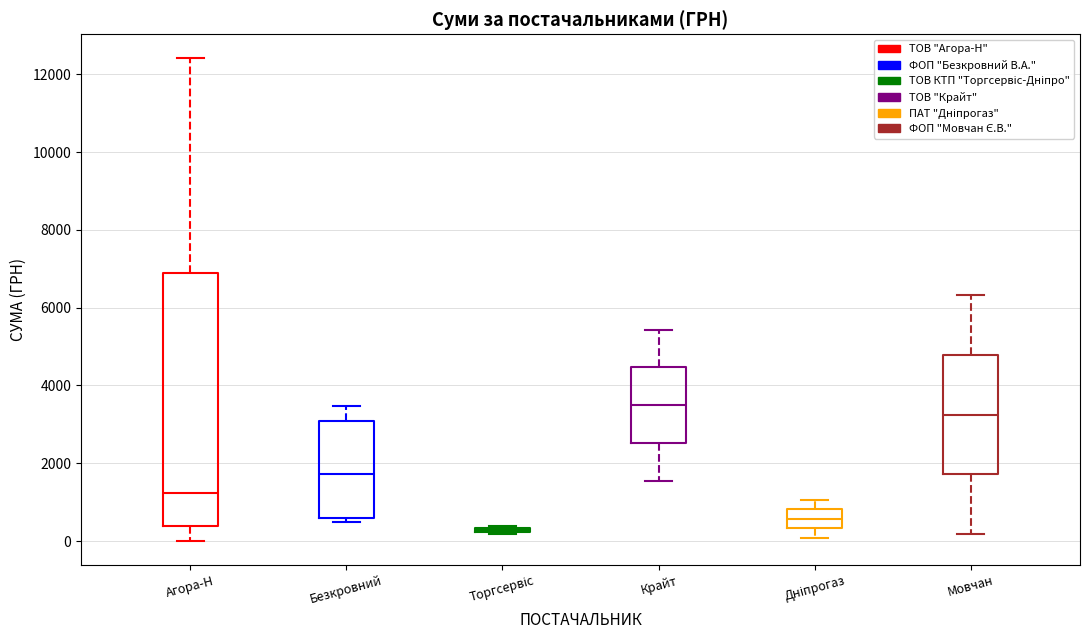

Which box is the tallest, from its lower edge to its upper edge?

Агора-Н